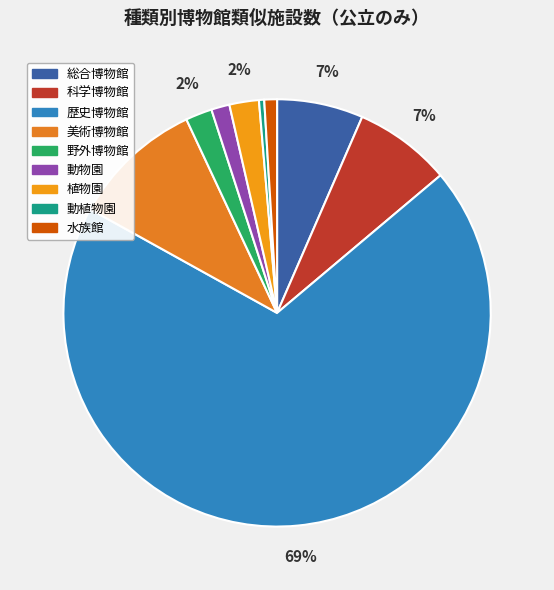

What is the smallest slice in the pie chart?

動植物園